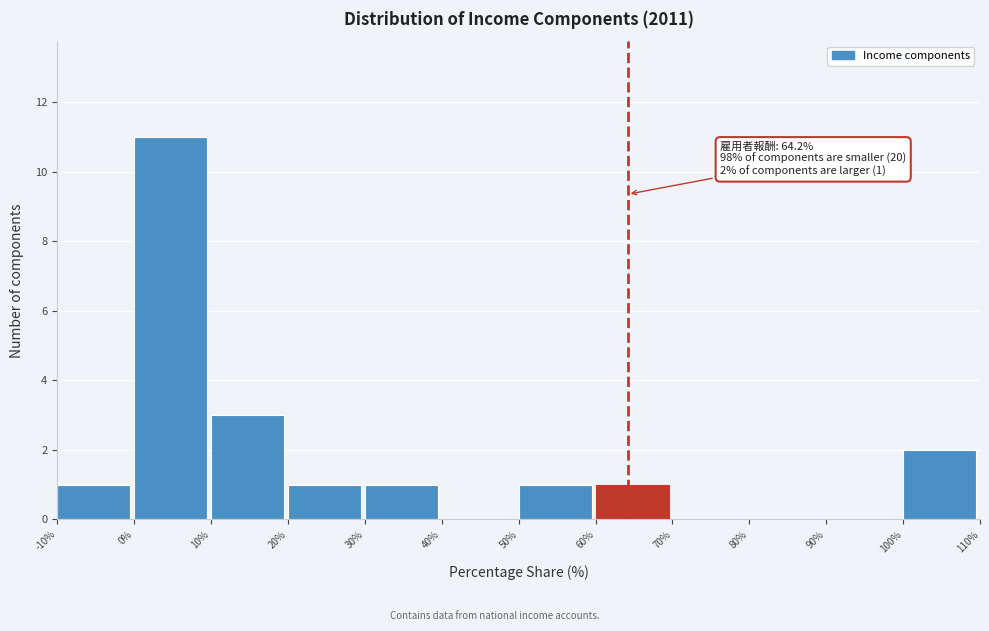

Which range on the x-axis has the tallest bar?

0% to 10%